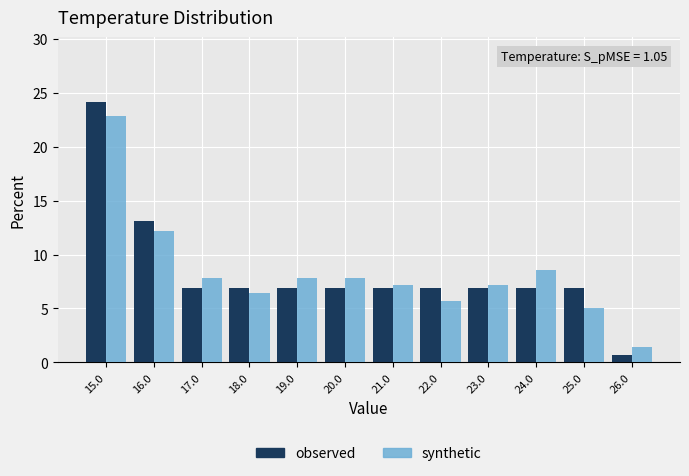

In the observed series, which range on the x-axis has the tallest bar?

14.5 to 15.5